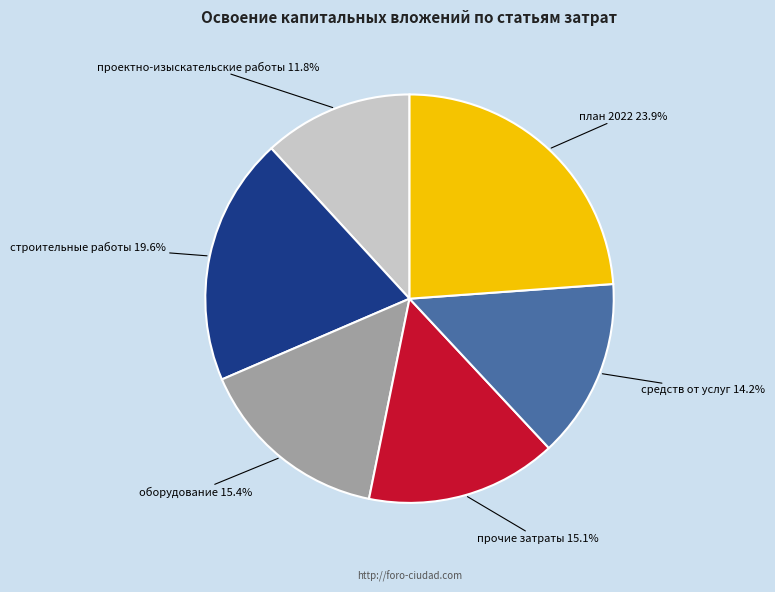

Does any single category account for the majority?

No